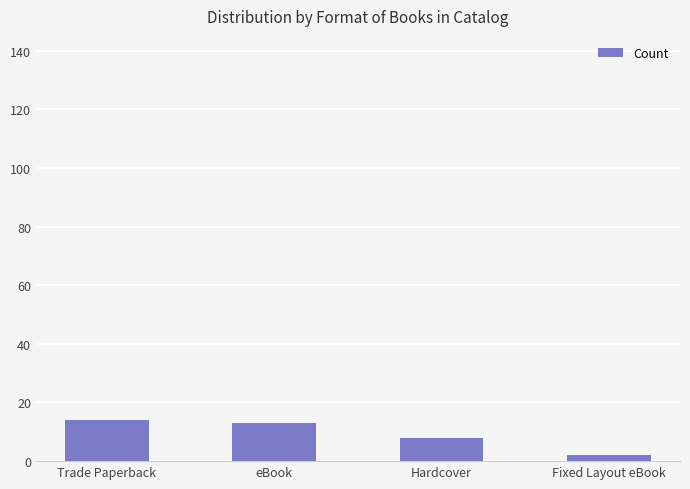

Which label corresponds to the smallest value in the chart?

Fixed Layout eBook